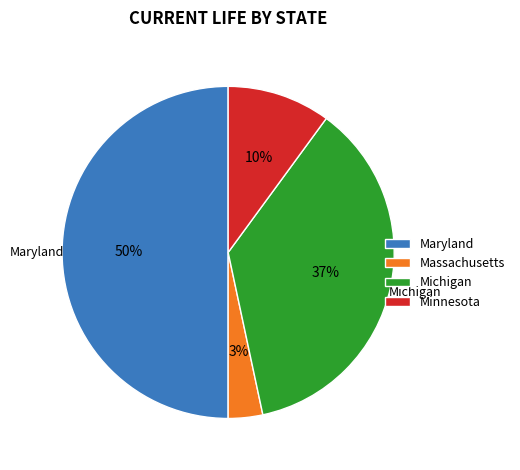

Do Michigan and Maryland together represent more than half of the pie?

Yes